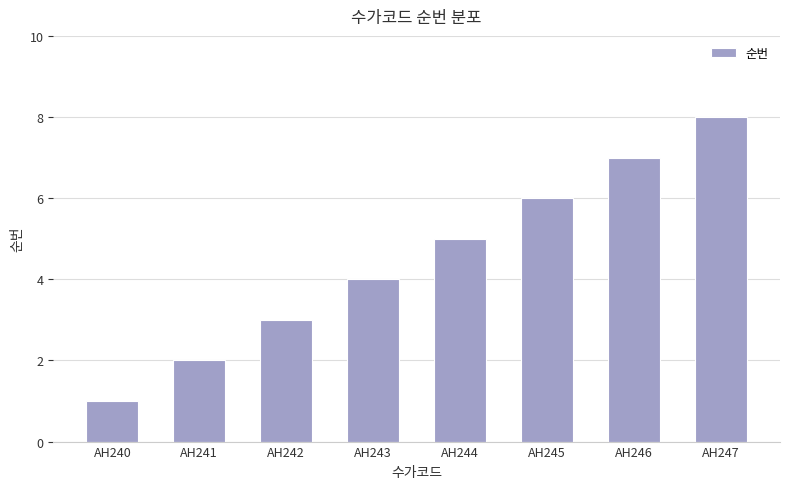

Which label corresponds to the smallest value in the chart?

AH240